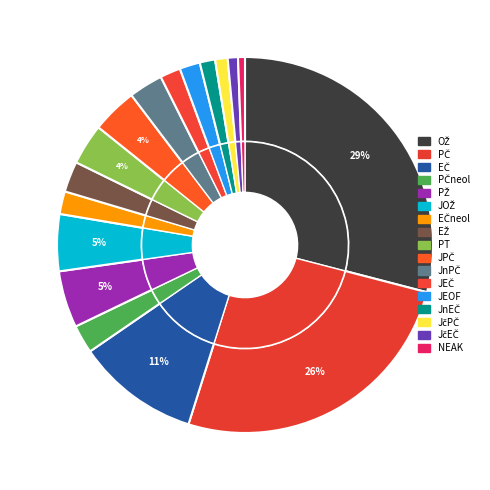

To the nearest percent, what portion does JEOF represent?

2%